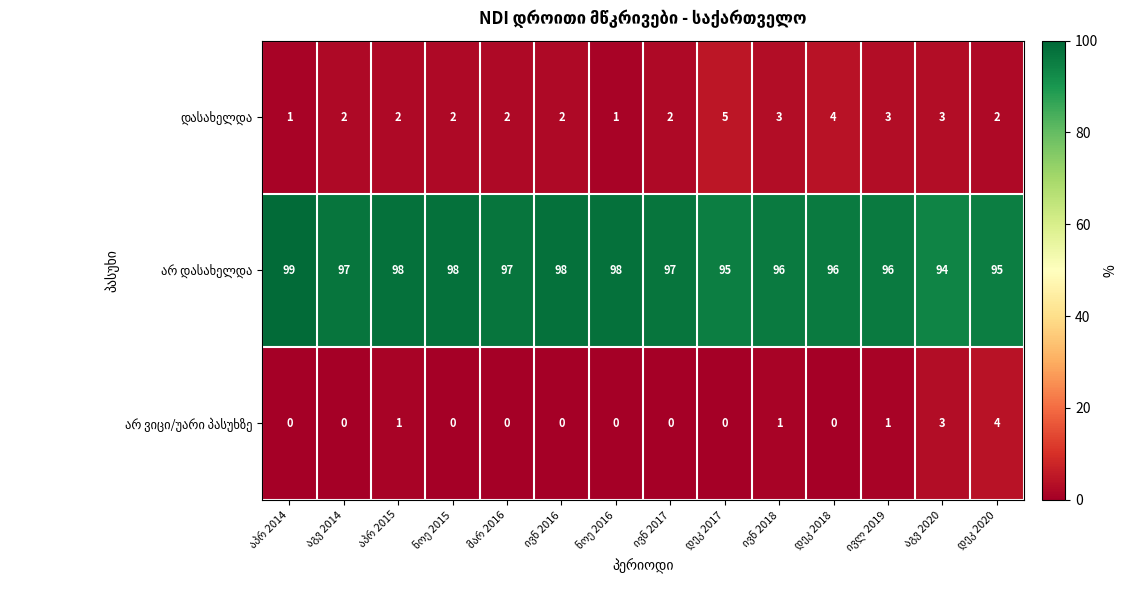

At how many categories does at least one series exceed 41?

14